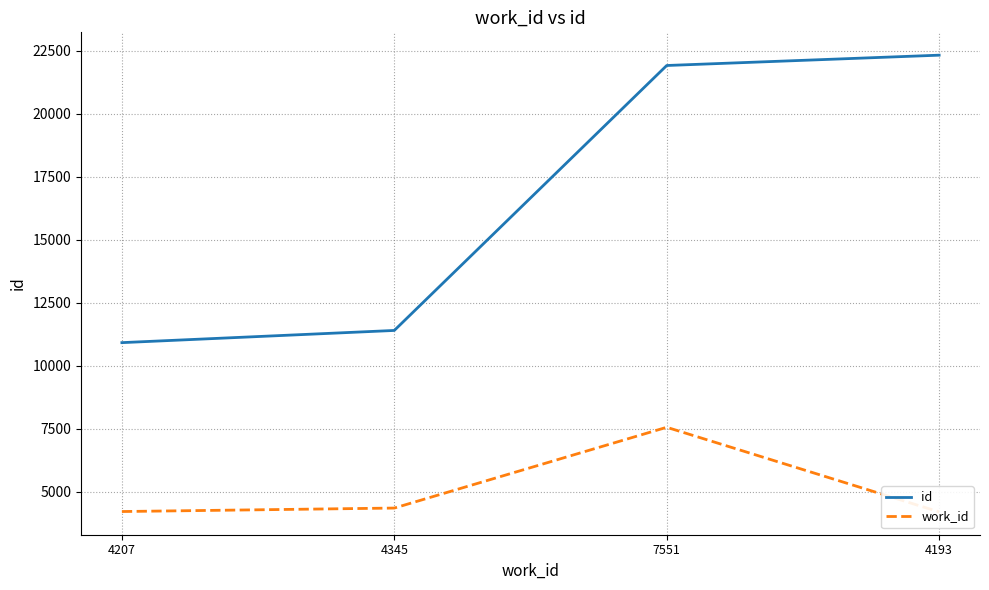

How many data points in work_id are above 4345?

1